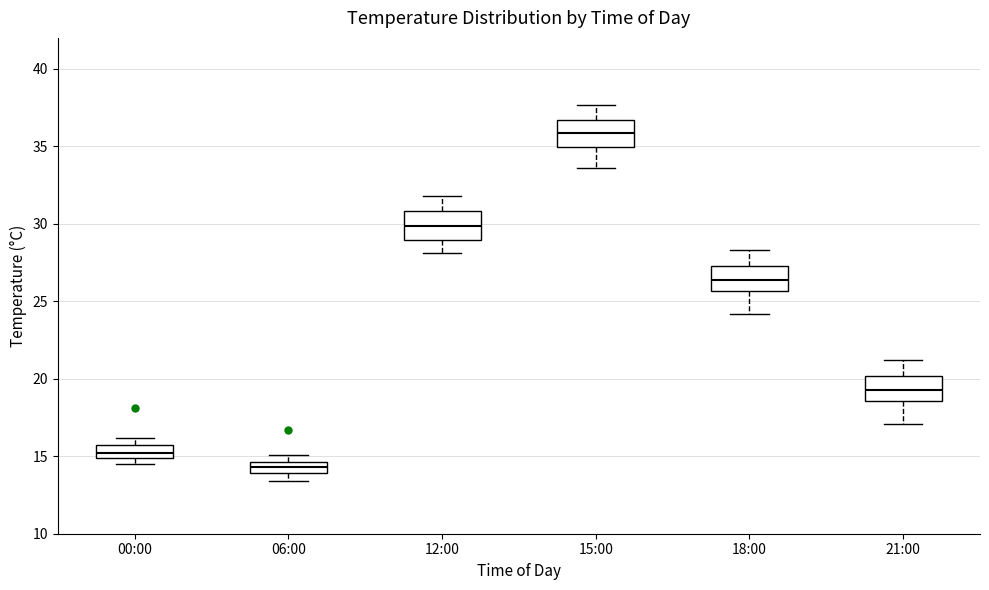

Where is the lower edge of the box for 06:00 on the y-axis? The values are not printed on the chart, so give them approximately, as read against the axis.

14.0